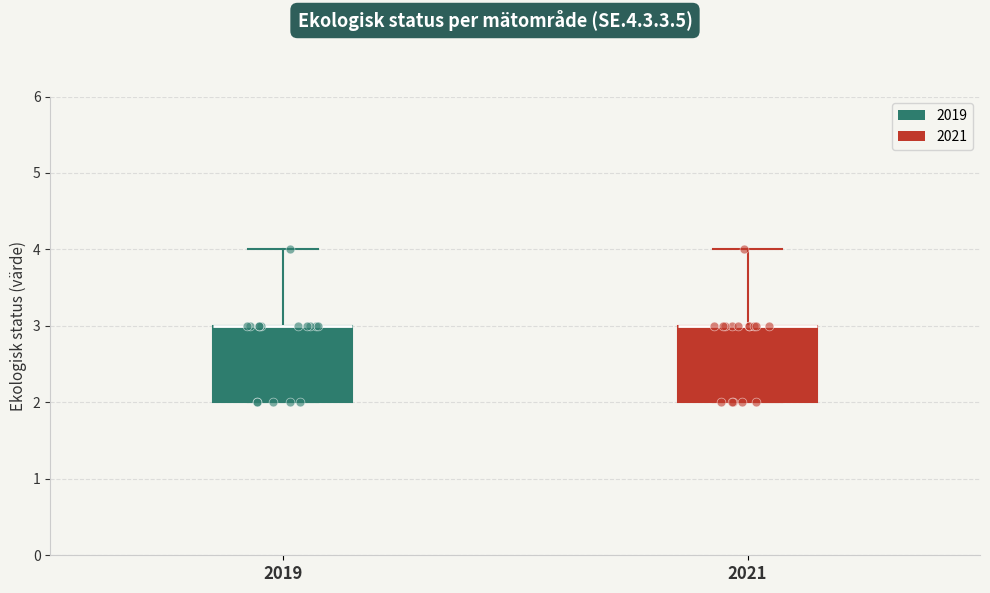

Reading left to right, read every box against the y-axis: the position of its median line, the range the box covers, and the ends of its whiskers. The values are not printed on the chart, so give them approximately, as read against the axis.

2019: median 3 (drawn on the box's upper edge), box 2 to 3, whiskers 2 to 4
2021: median 3 (drawn on the box's upper edge), box 2 to 3, whiskers 2 to 4